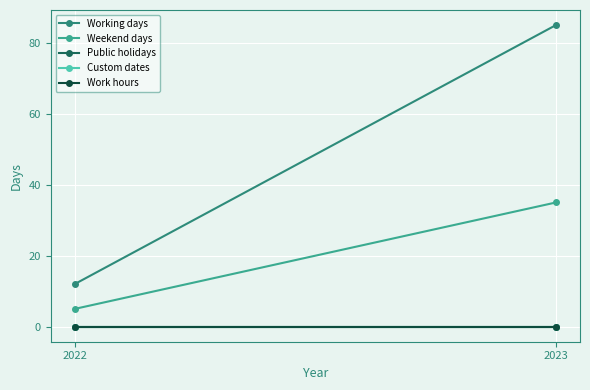

What are all the series names shown in the legend?

Working days, Weekend days, Public holidays, Custom dates, Work hours